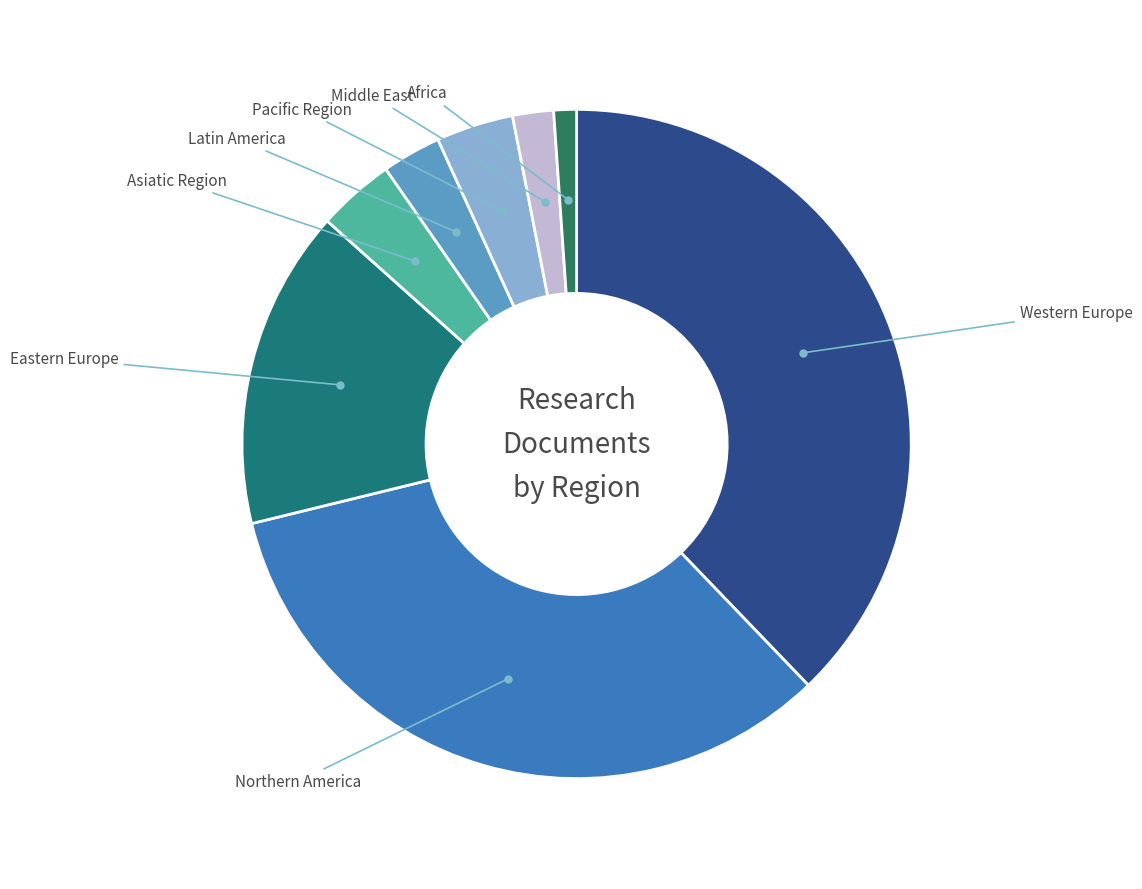

To the nearest percent, what is the difference between the largest and smallest slice percentages?

37%